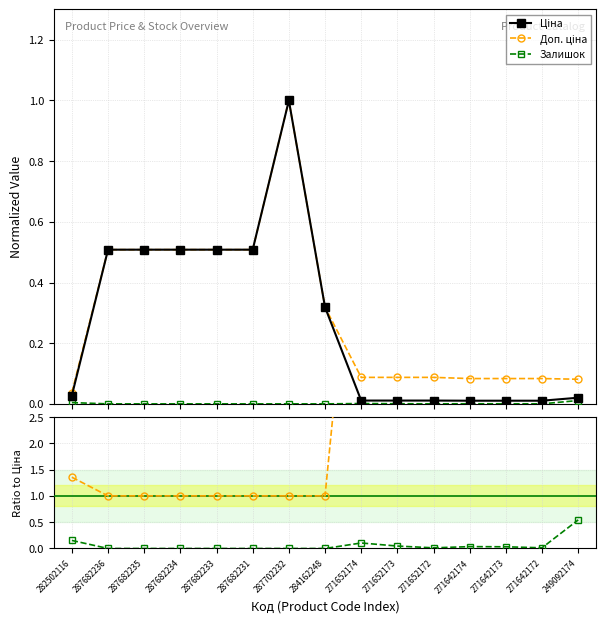

True or false: Ціна and Доп. ціна / Ціна cross at least once.

False